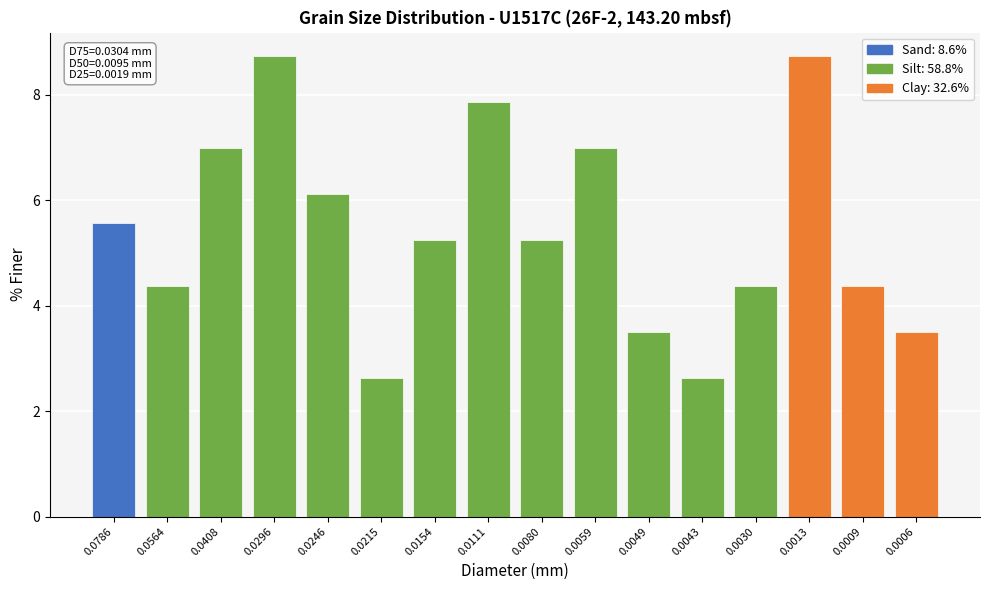

Reading left to right, what are all the values shown in this chart?

5.6	4.4	7.0	8.7	6.1	2.6	5.2	7.9	5.2	7.0	3.5	2.6	4.4	8.7	4.4	3.5